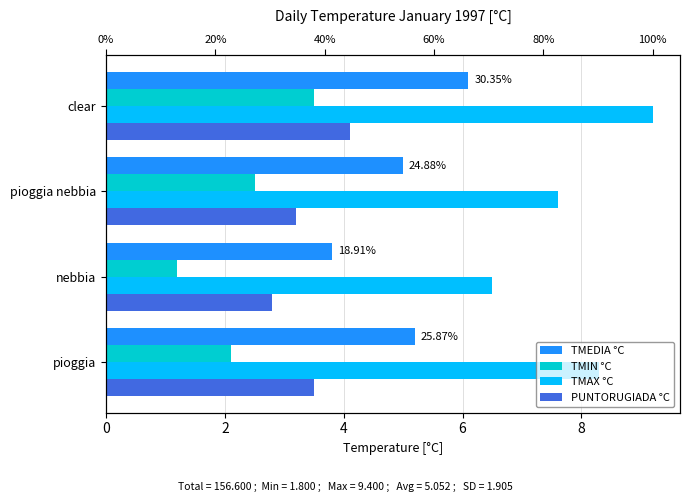

True or false: TMEDIA °C has a value of 7.6 at pioggia nebbia.

False